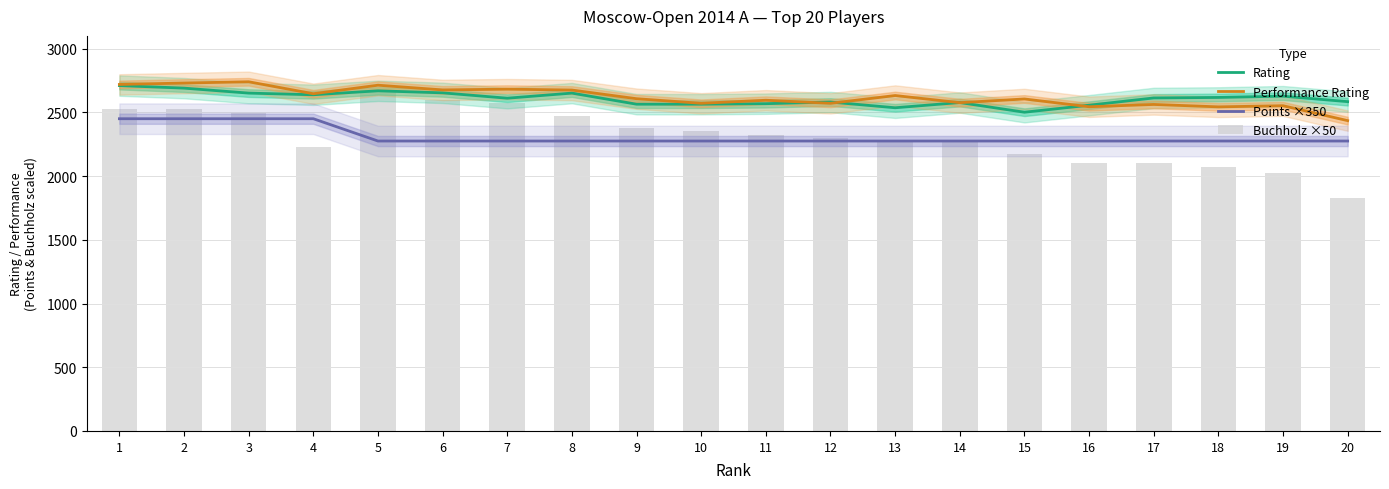

What is the sum of all Performance Rating values?

52374